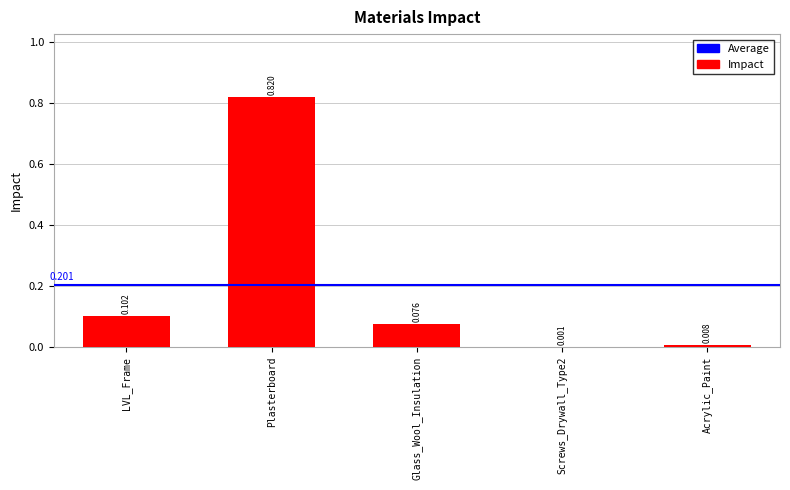

Reading left to right, transcribe all the data shown in this chart.

0.1	0.8	0.1	0.0	0.0